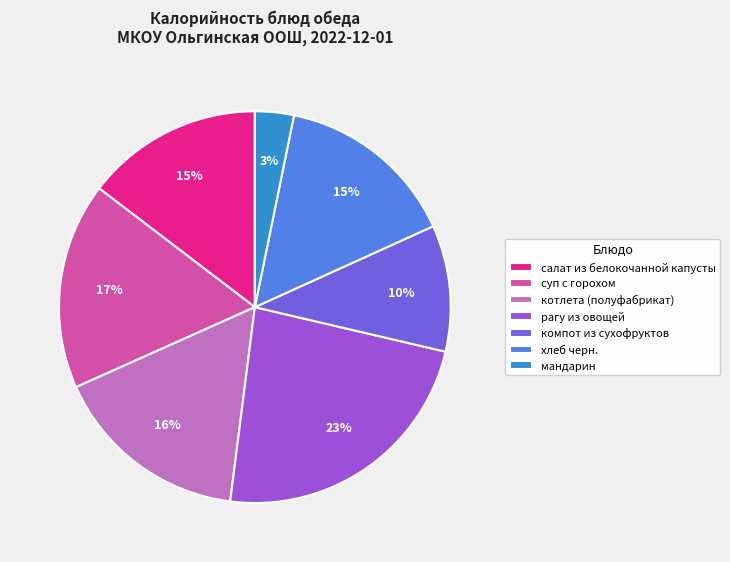

How many slices are in this pie chart?

7